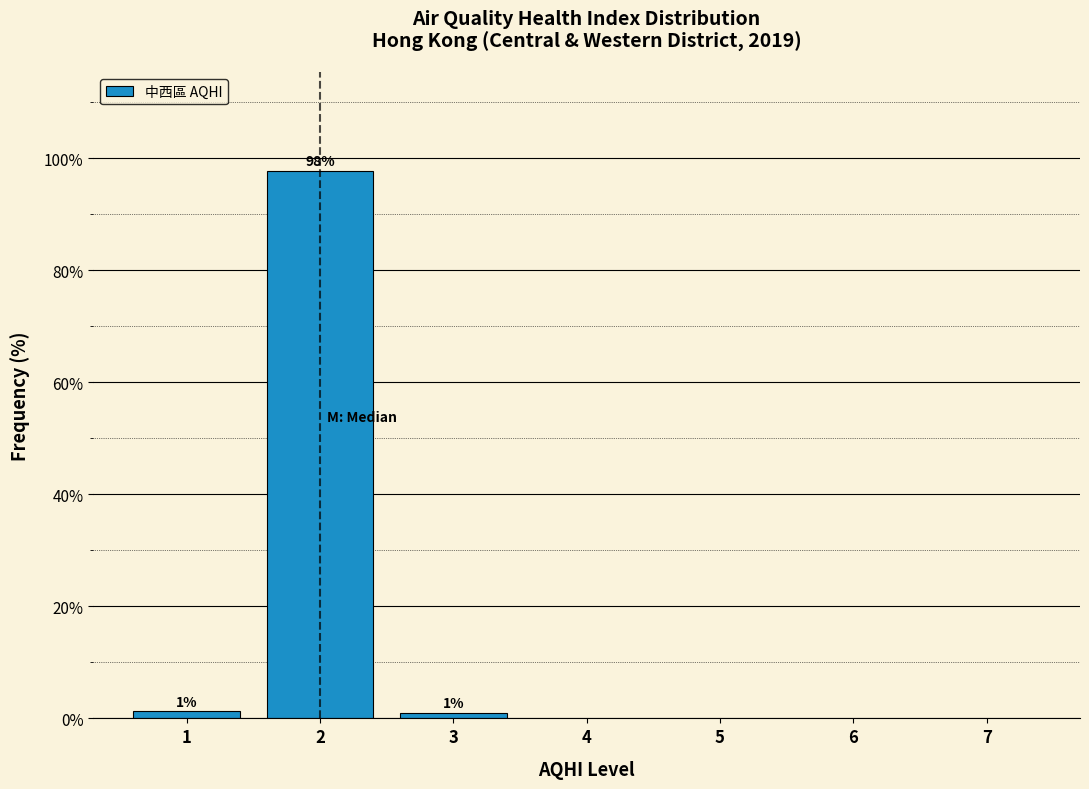

What is the value of the 2nd bar from the left?

97.7